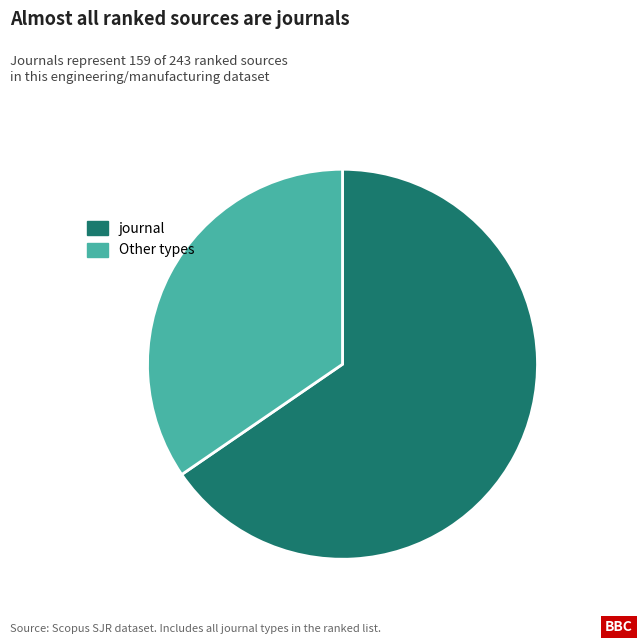

The journal slice represents 87% of the pie. True or false?

False